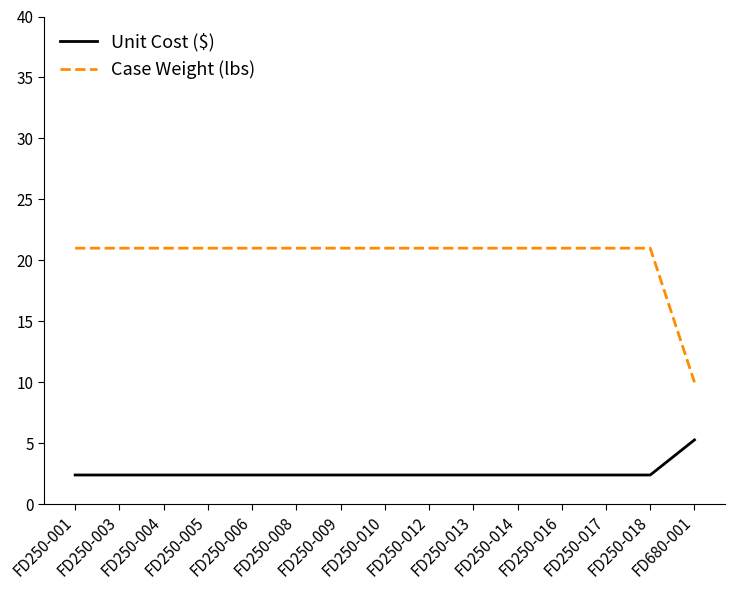

What is the difference between the maximum and minimum values in the Unit Cost ($) series?

2.9